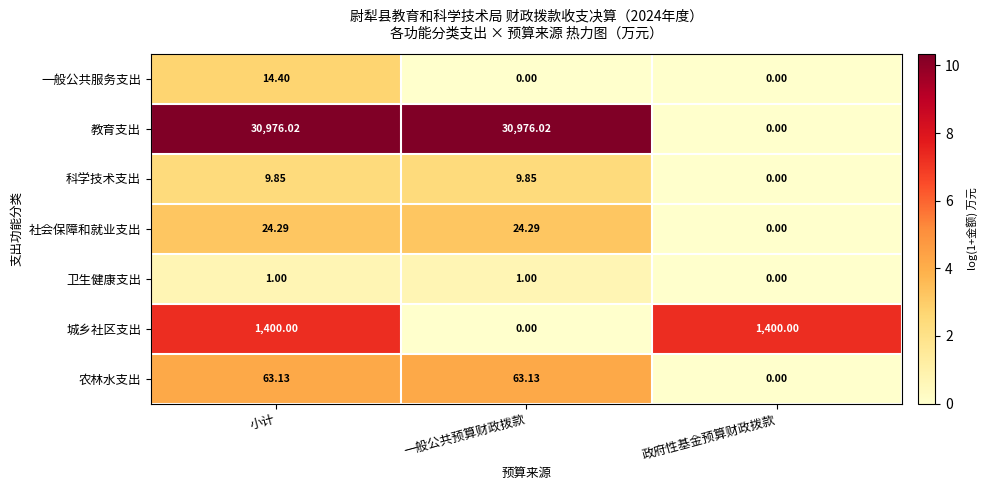

What is the difference between the highest and lowest values at 一般公共预算财政拨款?

30976.0